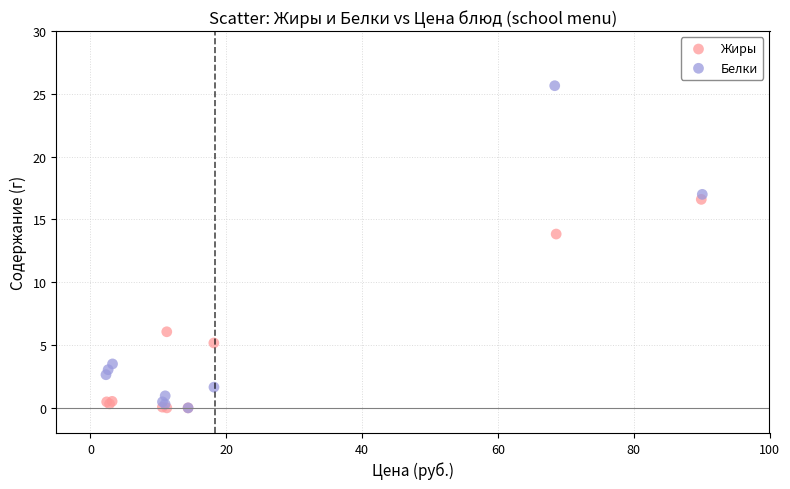

Which series has the widest spread of Y values?

Белки